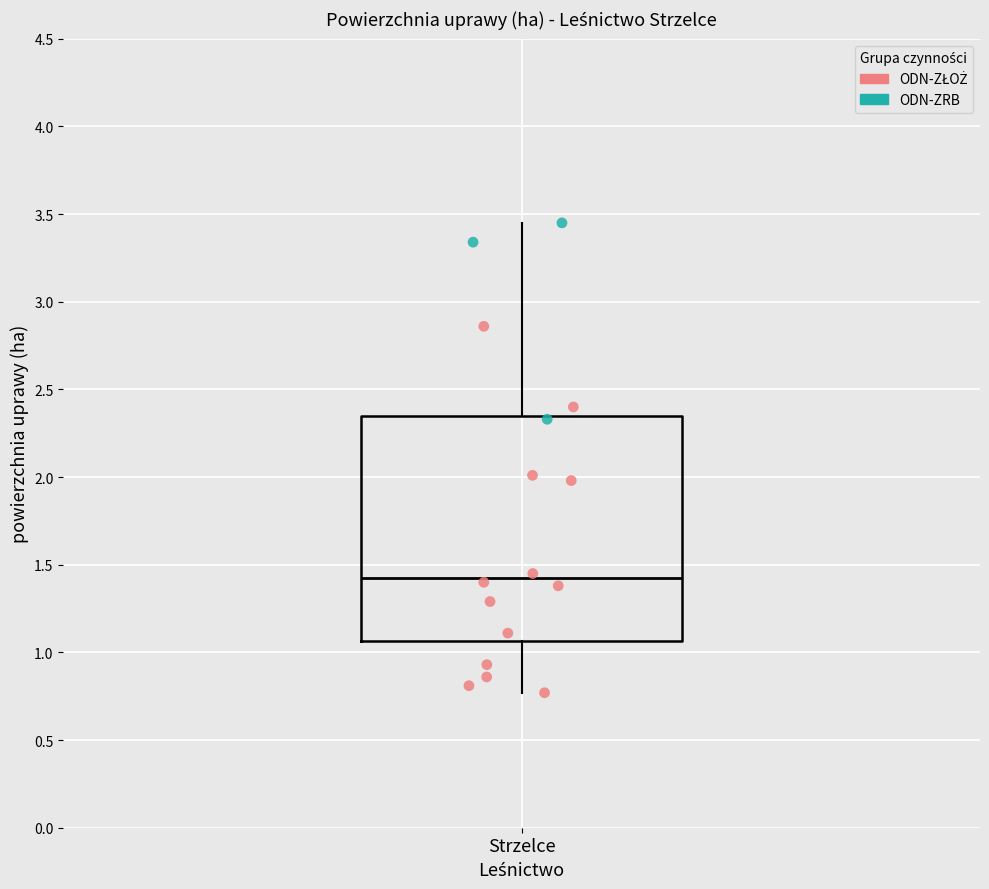

Transcribe this box plot: give where the median line is, the range the box spans, and where the two whiskers end, as read against the y-axis. The values are not printed on the chart, so give them approximately, as read against the axis.

median 1.45, box 1.05 to 2.35, whiskers 0.75 to 3.45